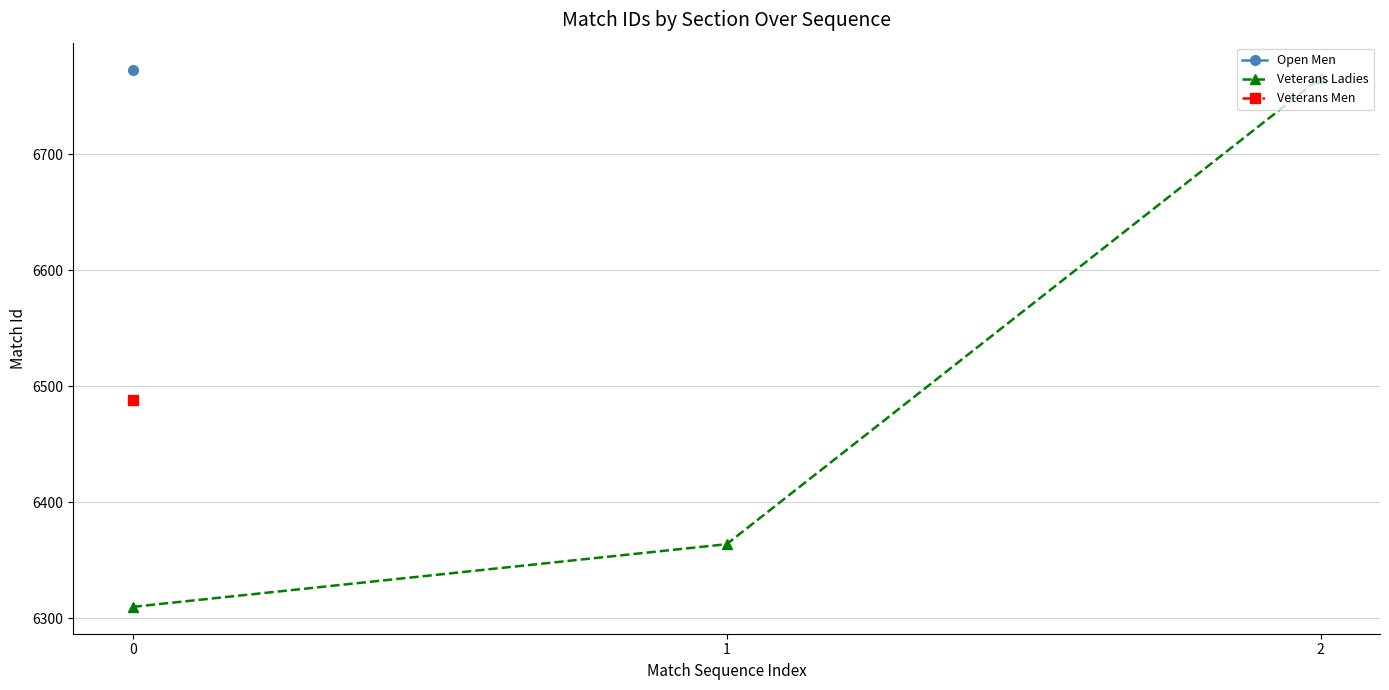

Does the chart display data point markers on the line(s)?

Yes